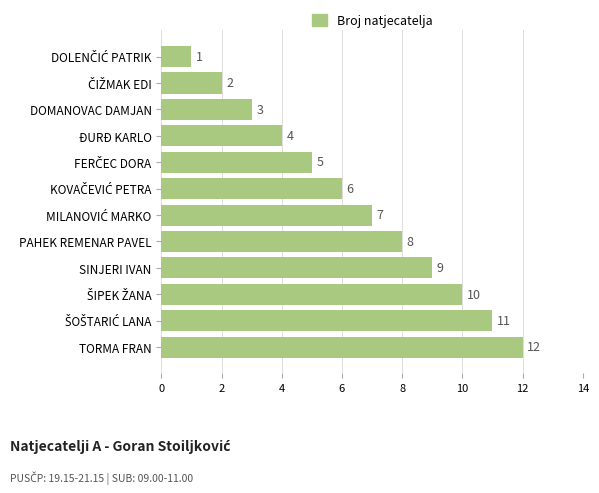

True or false: the data shows 4 at DOMANOVAC DAMJAN.

False